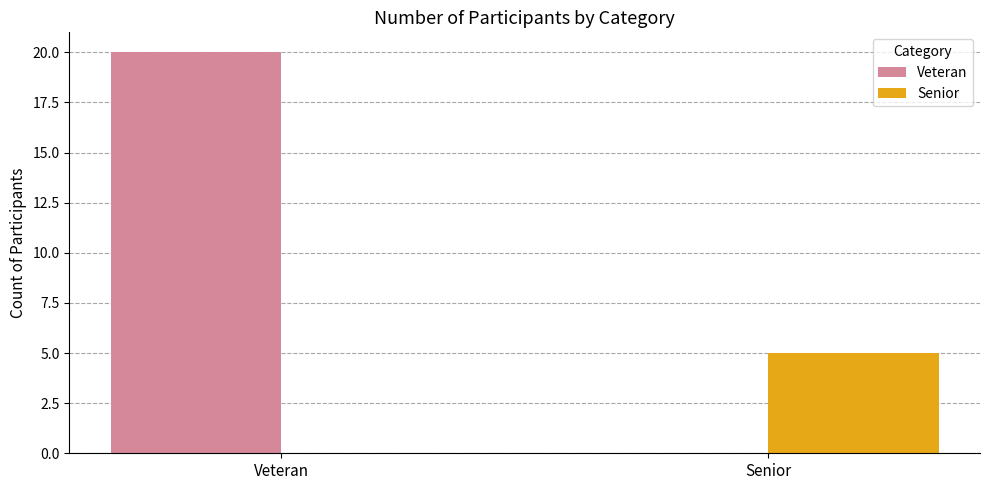

Between Veteran and Senior, which series saw the biggest shift?

Veteran